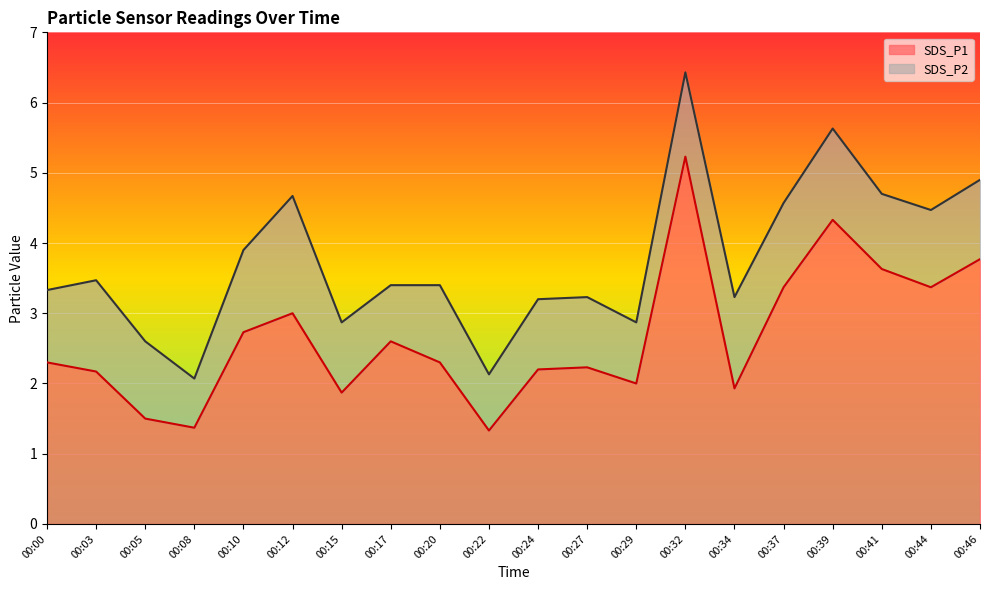

What is the smallest value displayed?

1.3